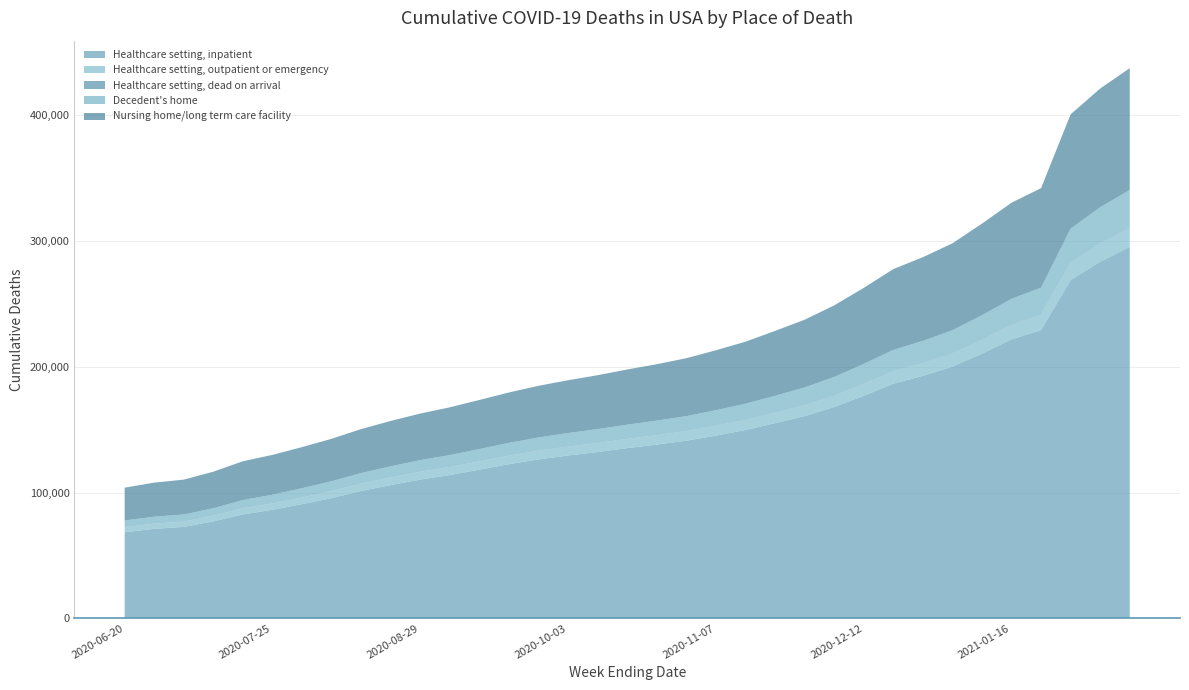

Reading left to right, list all the values displayed in this chart.

Healthcare setting, inpatient: 68450	71133	72714	77102	82656	86308	90792	95589	101293	105964	110313	113925	118222	122607	126357	129473	132248	135340	138161	141270	145291	149775	155186	160790	168037	176943	186594	192822	200132	210460	221809	229265	268953	283605	295457
Healthcare setting, outpatient or emergency: 3911	4037	4102	4358	4693	4909	5147	5412	5710	5932	6138	6275	6476	6636	6819	6945	7065	7187	7325	7467	7664	7892	8174	8467	8789	9245	9695	9978	10340	10851	11413	11802	13849	14539	15040
Healthcare setting, dead on arrival: 114	120	121	127	137	139	145	154	162	165	168	171	175	181	185	188	189	192	197	199	207	214	220	230	236	251	264	270	278	291	304	313	368	387	401
Decedent's home: 5334	5529	5650	5936	6564	6964	7403	7874	8382	8820	9181	9478	9774	10116	10456	10741	10994	11281	11544	11875	12336	12787	13407	14082	14883	15853	16920	17558	18365	19434	20616	21579	26696	28391	29774
Nursing home/long term care facility: 26078	27086	27695	29096	30860	31650	32682	33746	34955	36078	37044	37958	39010	40084	41089	42005	42849	43879	44862	46049	47666	49334	51573	53872	56903	60471	64238	66553	69075	72850	76394	79134	90951	94427	96864